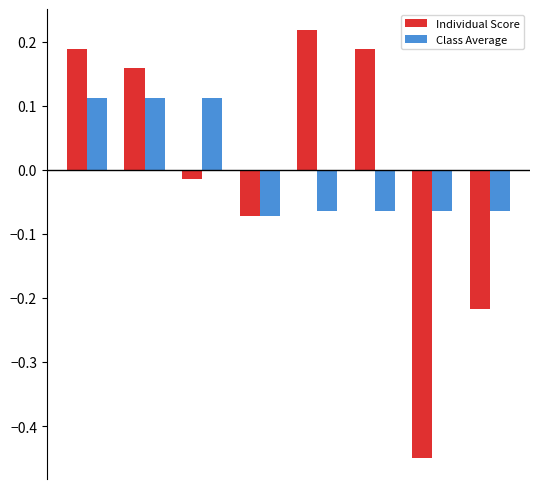

How many bars are there in each group?

2